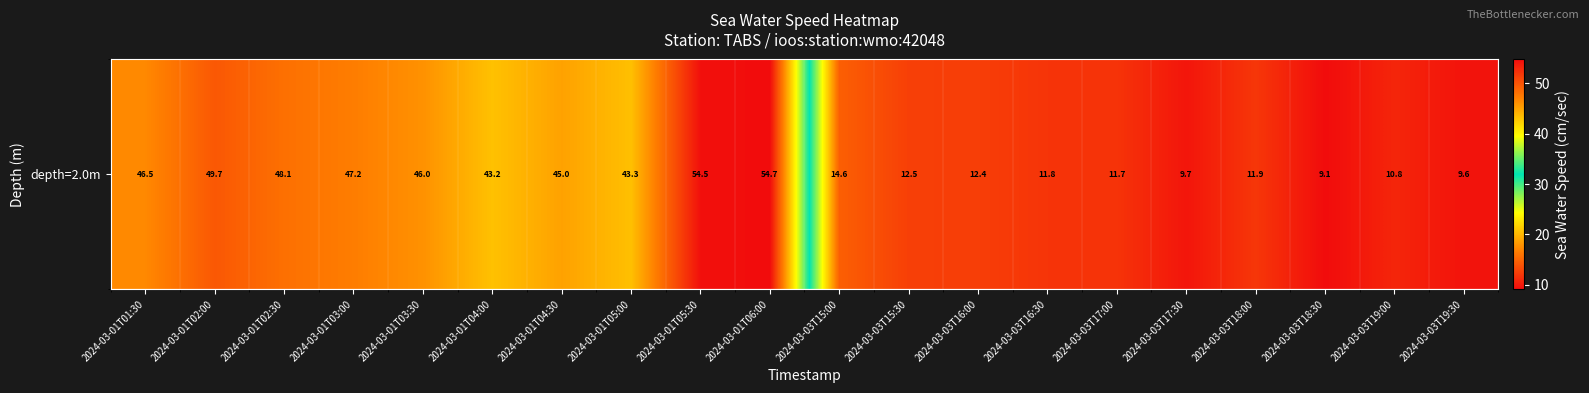

Reading left to right, transcribe all the data shown in this chart.

2024-03-01T01:30=46.5	2024-03-01T02:00=49.7	2024-03-01T02:30=48.1	2024-03-01T03:00=47.2	2024-03-01T03:30=46.0	2024-03-01T04:00=43.2	2024-03-01T04:30=45.0	2024-03-01T05:00=43.3	2024-03-01T05:30=54.5	2024-03-01T06:00=54.7	2024-03-03T15:00=14.6	2024-03-03T15:30=12.5	2024-03-03T16:00=12.4	2024-03-03T16:30=11.8	2024-03-03T17:00=11.7	2024-03-03T17:30=9.7	2024-03-03T18:00=11.9	2024-03-03T18:30=9.1	2024-03-03T19:00=10.8	2024-03-03T19:30=9.6